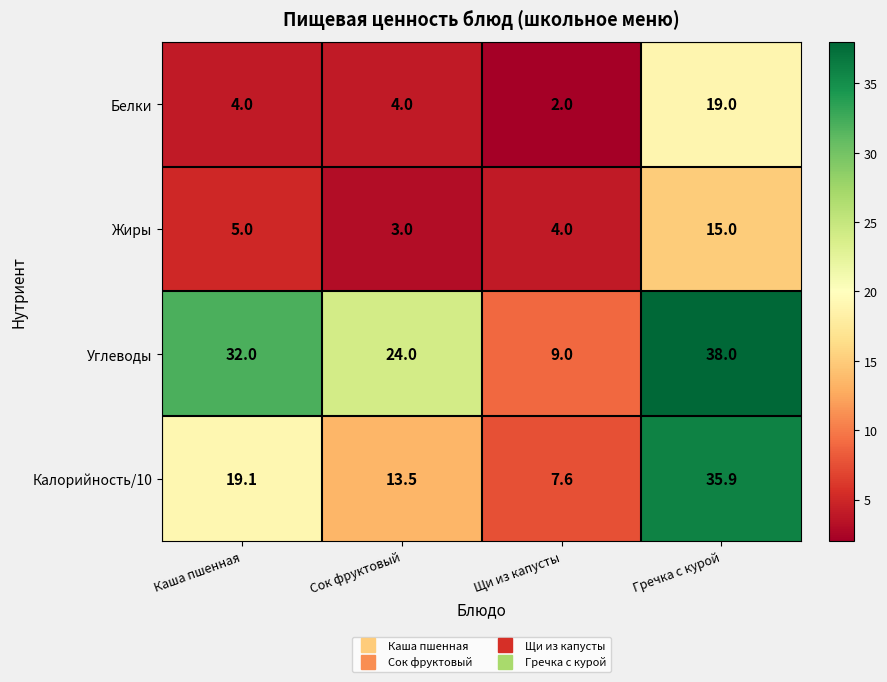

What is the sum of all Жиры values?

27.0